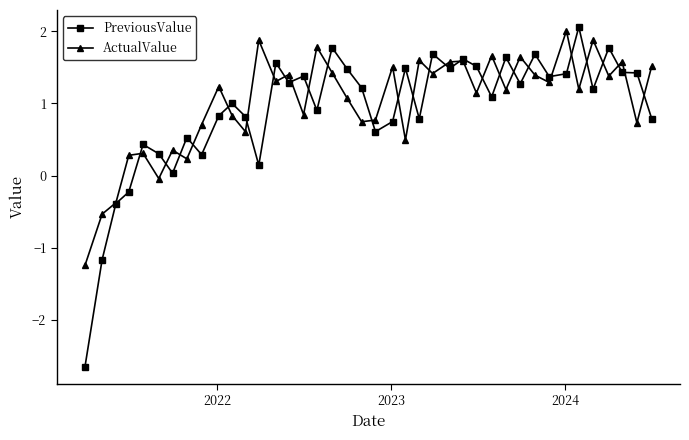

How many negative values does the PreviousValue series have?

4